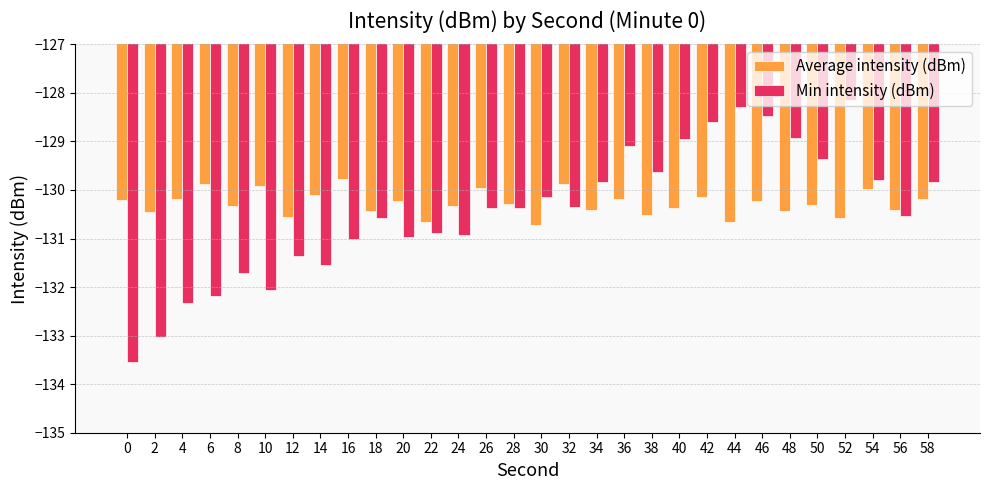

What is the value of the Min intensity (dBm) bar at the 11th from the left?

-131.0